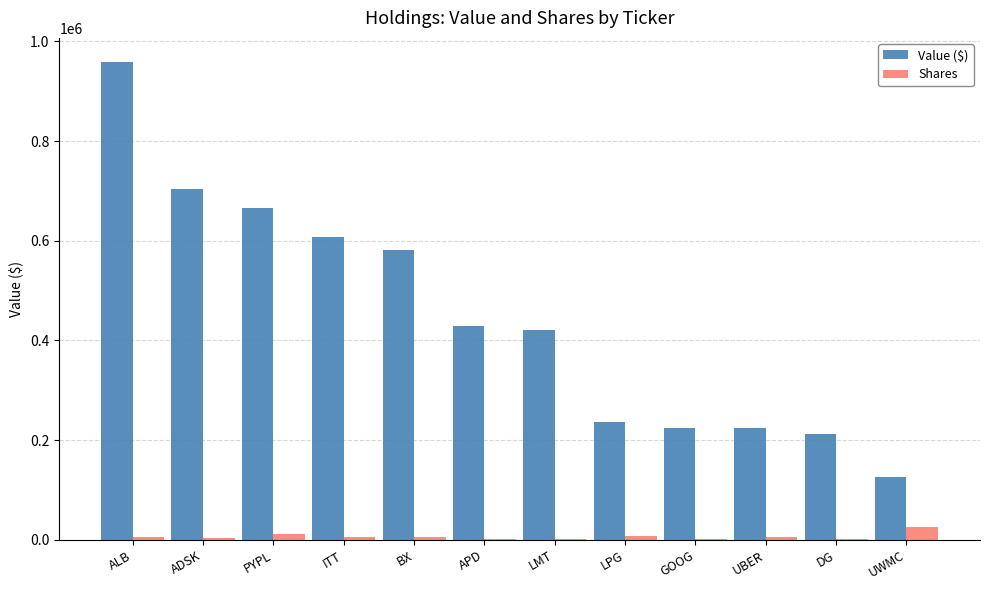

The Value ($) series shows 107680 at GOOG. True or false?

False